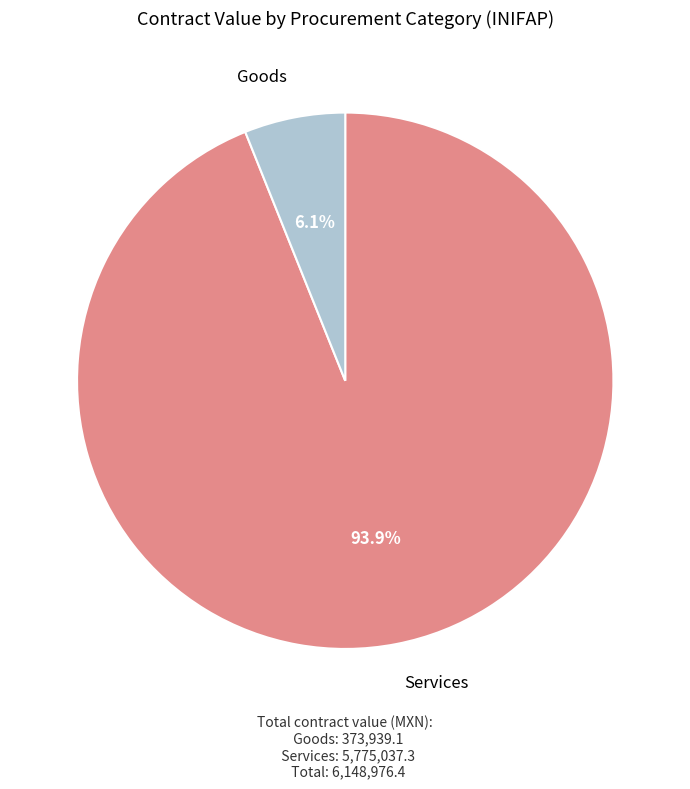

Is there any slice that represents more than half of the pie?

Yes